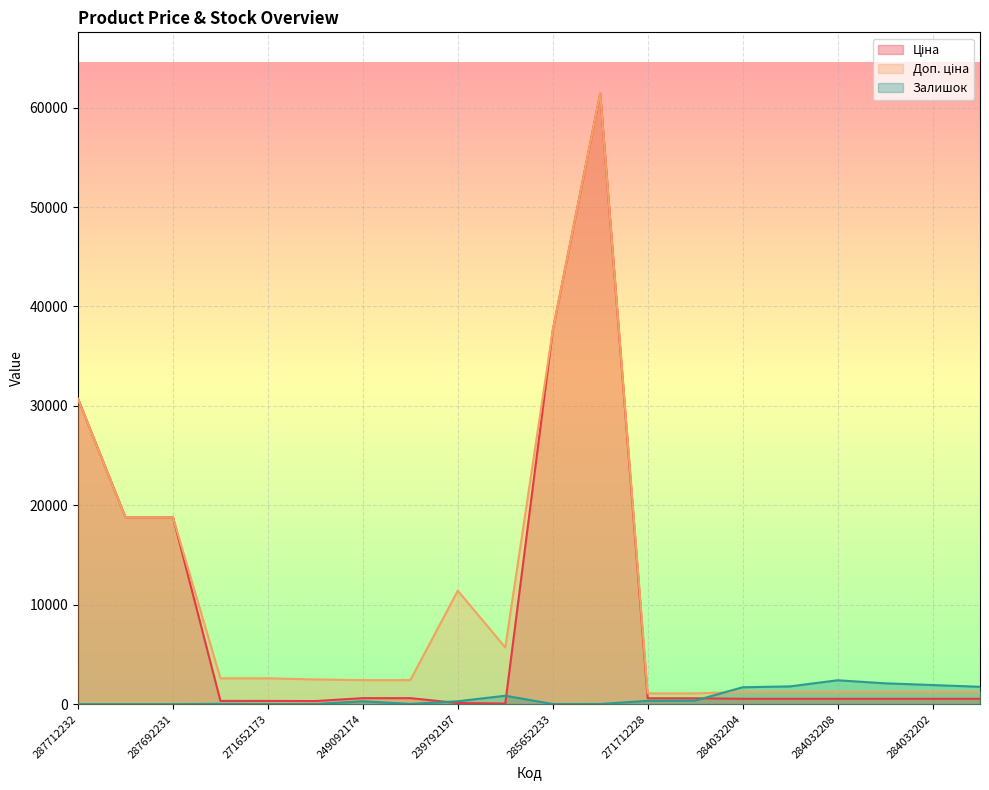

Between 284032204 and 287692231, which is larger?

287692231